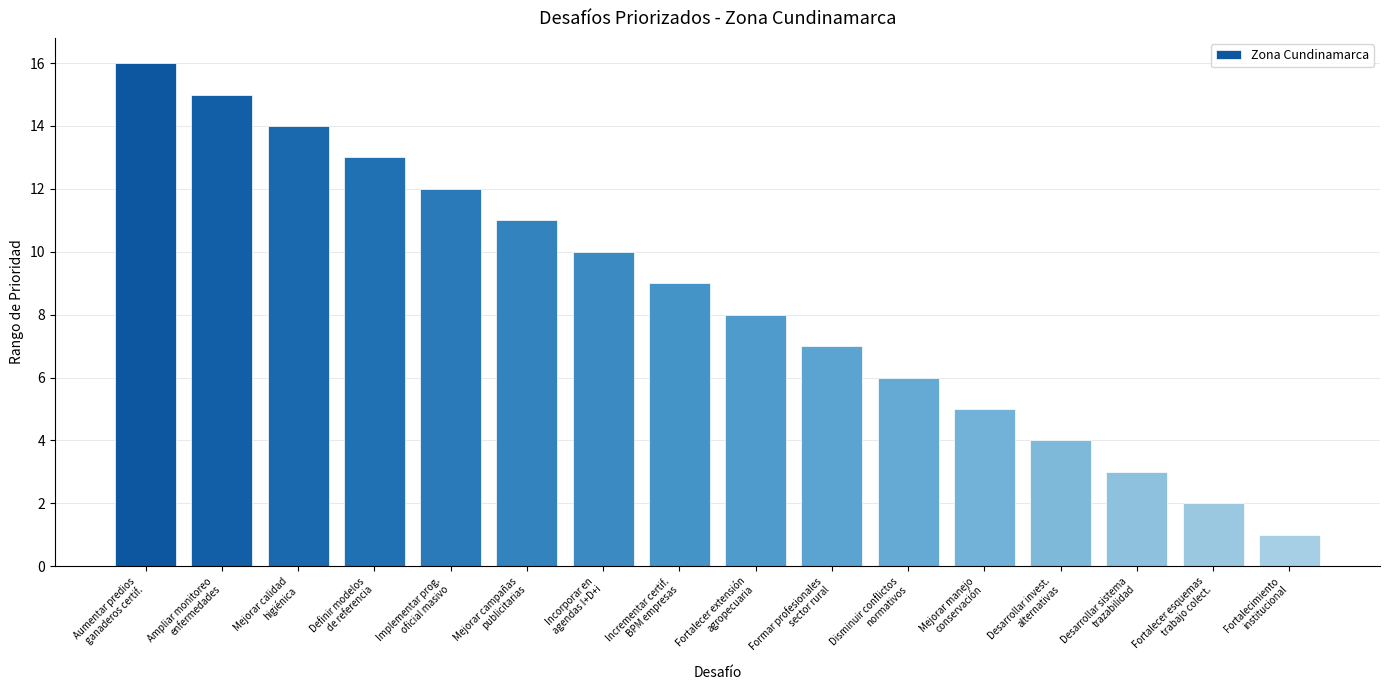

Reading left to right, list all the values displayed in this chart.

16	15	14	13	12	11	10	9	8	7	6	5	4	3	2	1